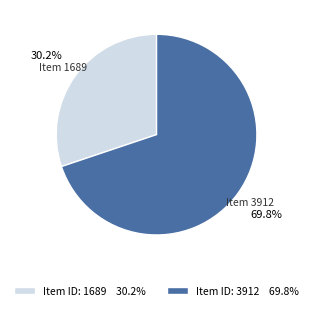

Approximately how many times larger is the value at Item 1689 compared to Item 3912?

0.4